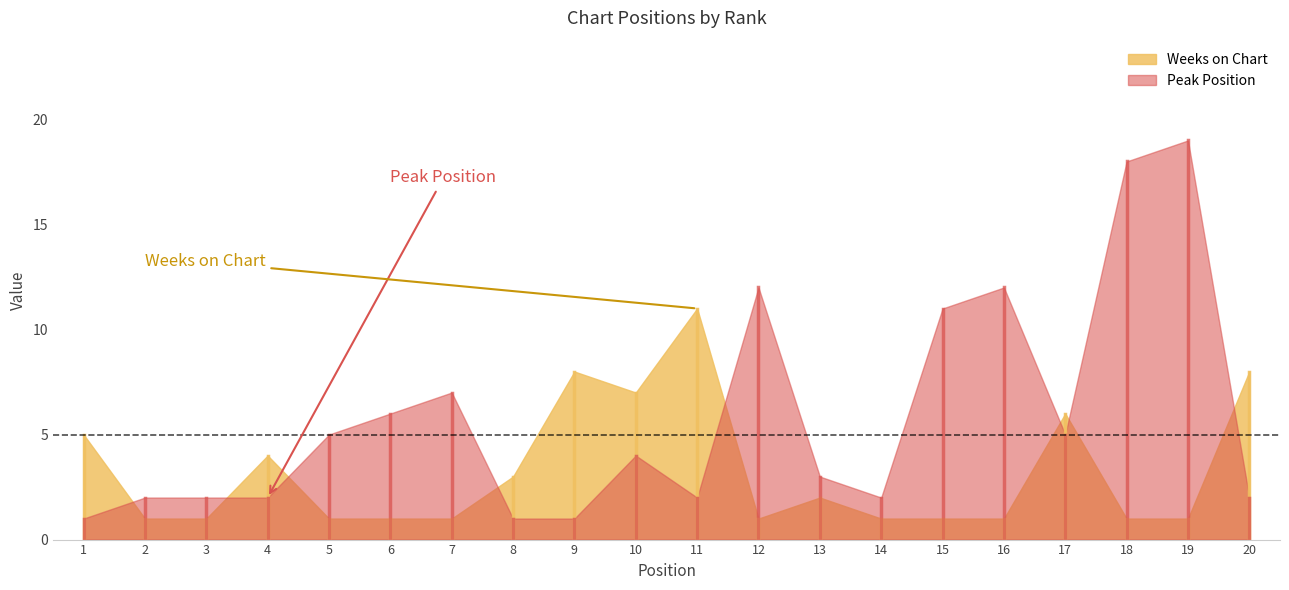

In Weeks on Chart, how many points are higher than both neighbors (excluding endpoints)?

5